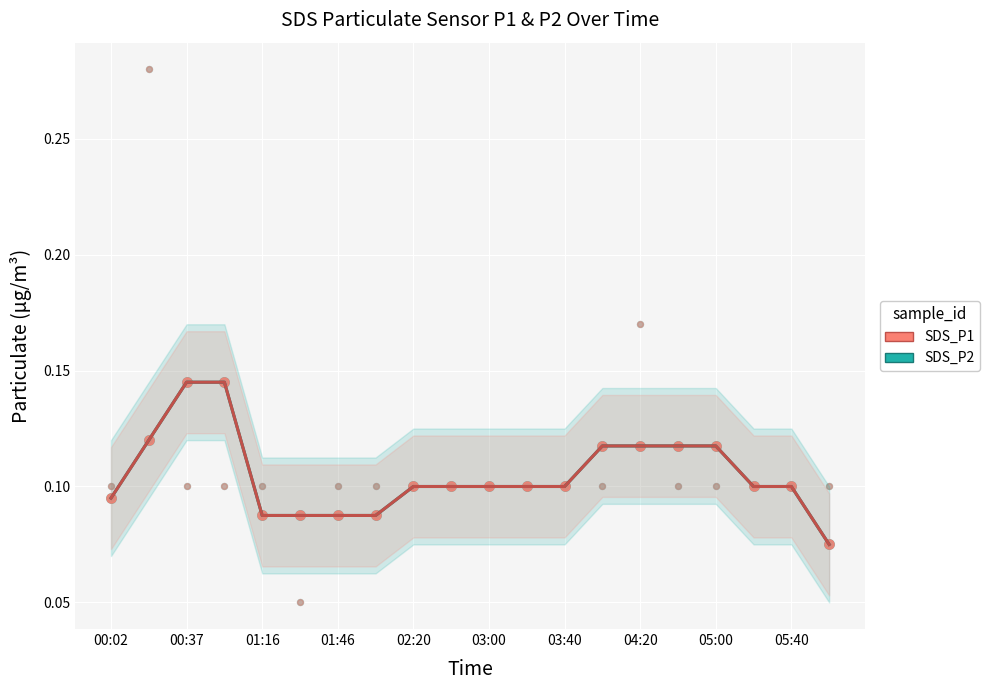

Which series has the largest Y range (max minus min)?

SDS_P1